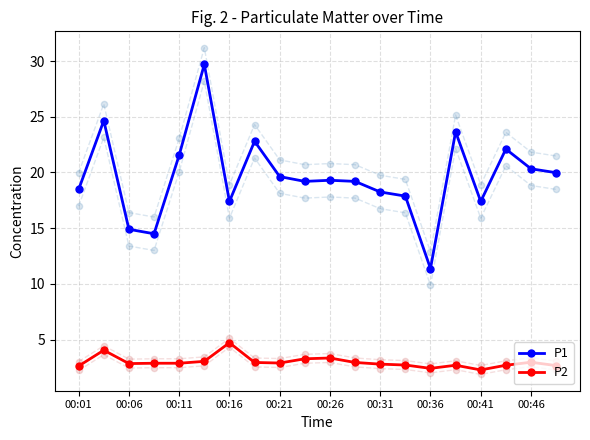

At how many categories does at least one series exceed 23?

3